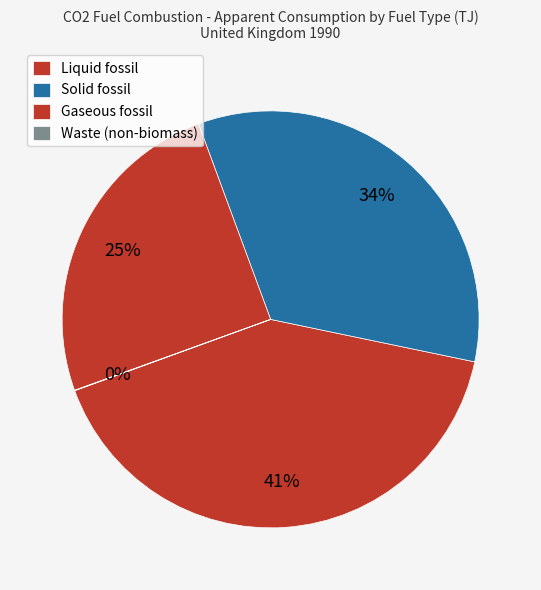

Do Liquid fossil and Solid fossil together represent more than half of the pie?

Yes